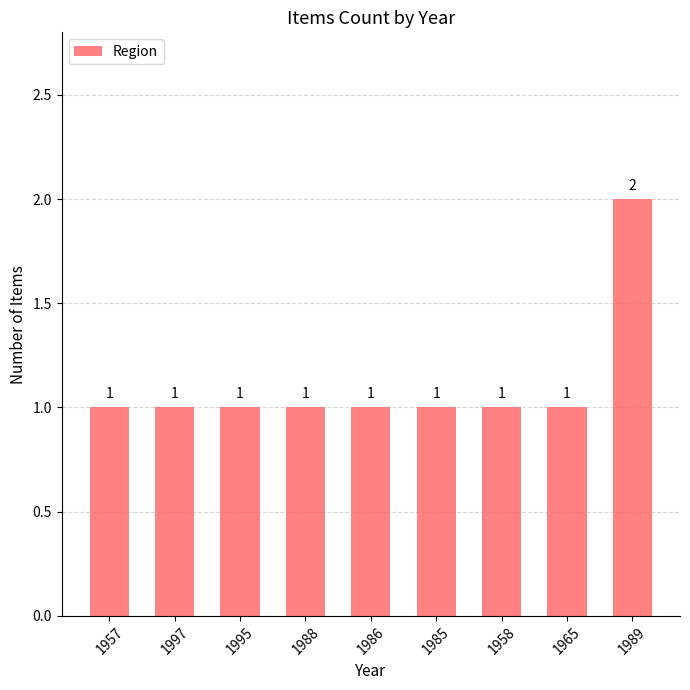

What is the label of the 6th bar from the right?

1988